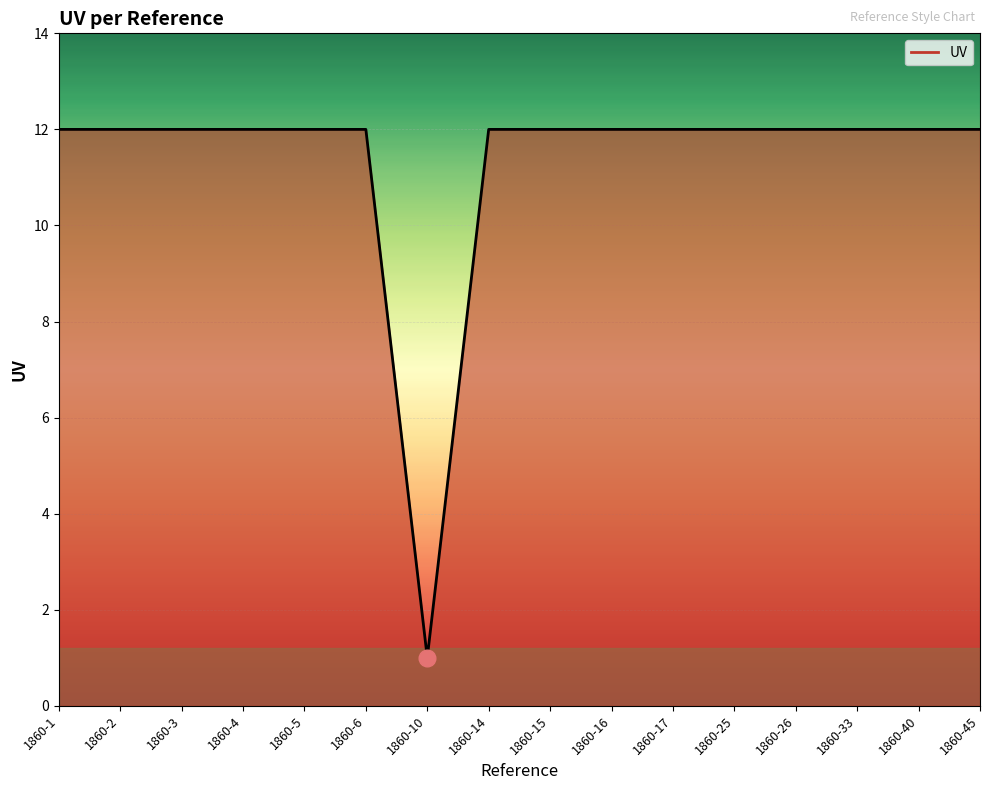

What is the difference between the maximum and minimum values?

11